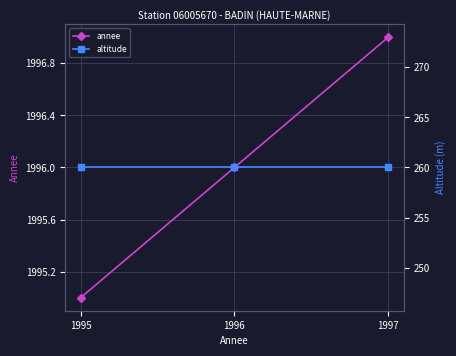

List the series in order of their overall mean, lowest first.

altitude, annee